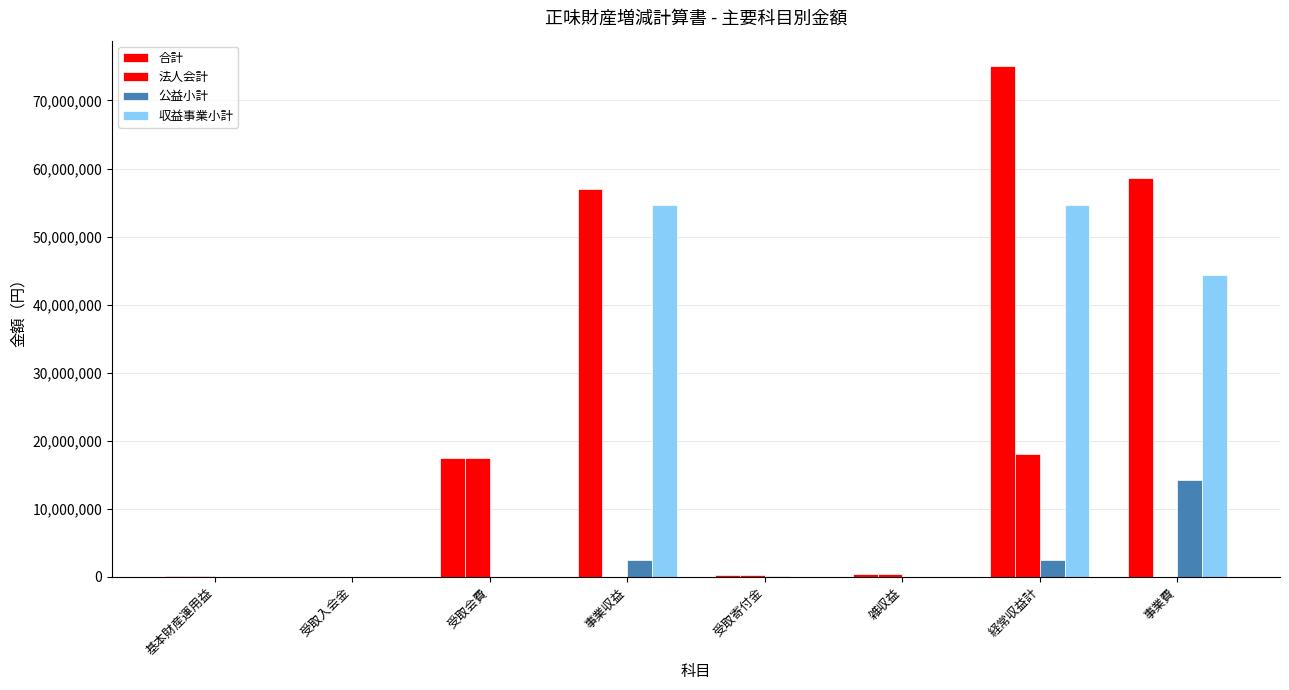

At how many categories does at least one series exceed 57191684?

2